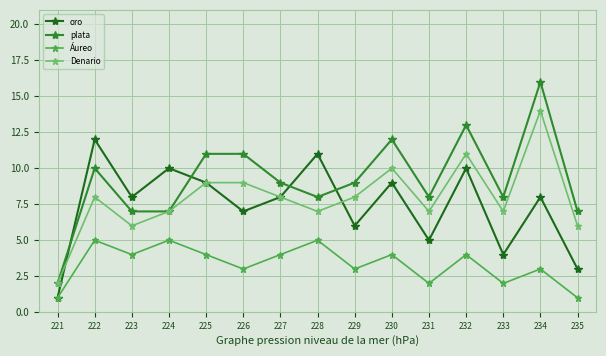

The Denario series shows 9 at 225. True or false?

True